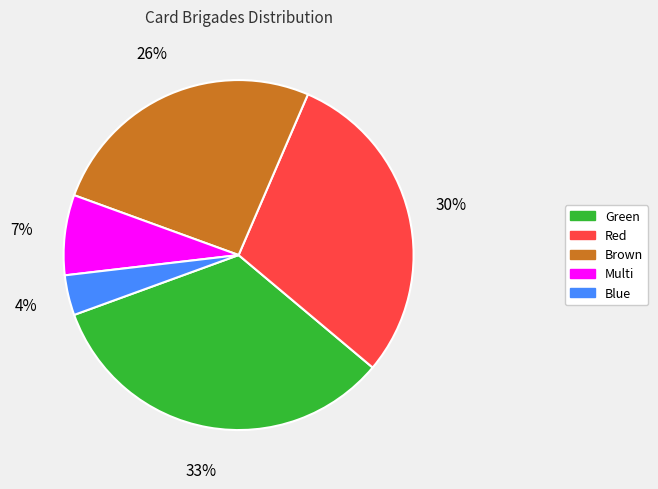

How many slices are in this pie chart?

5